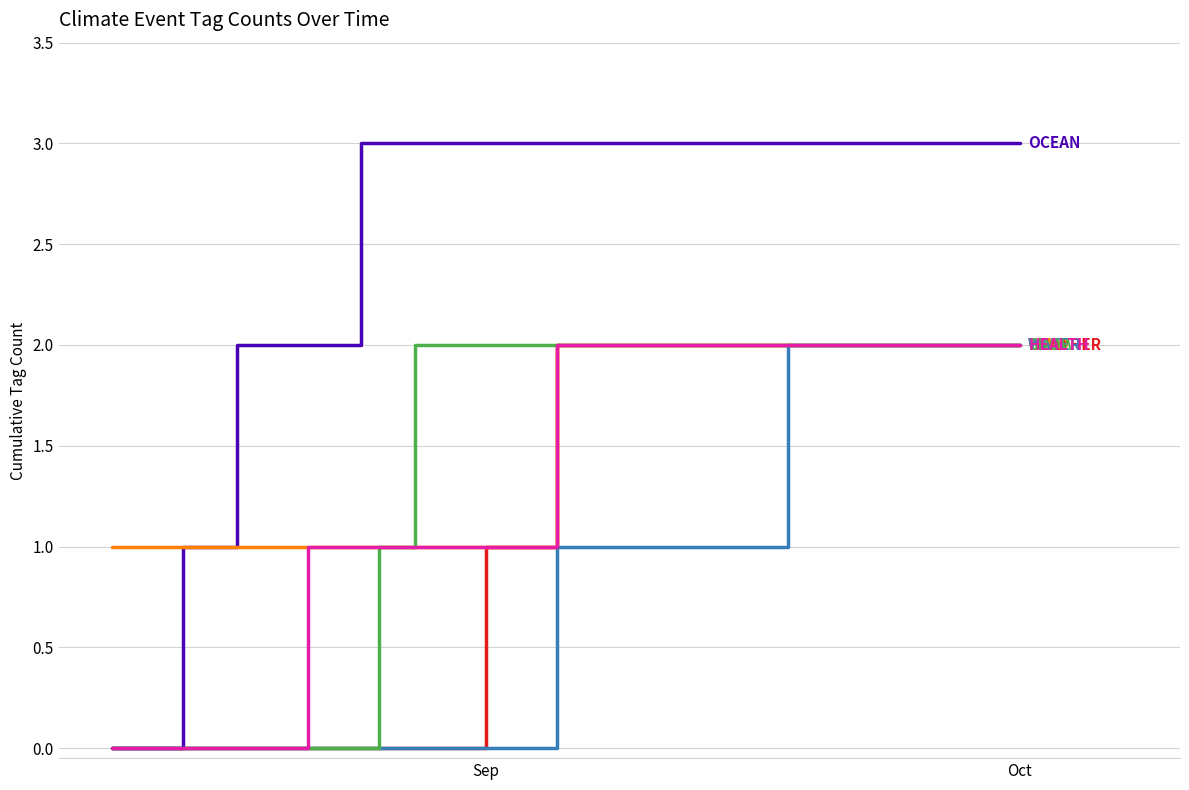

What is the maximum value shown in the chart?

3